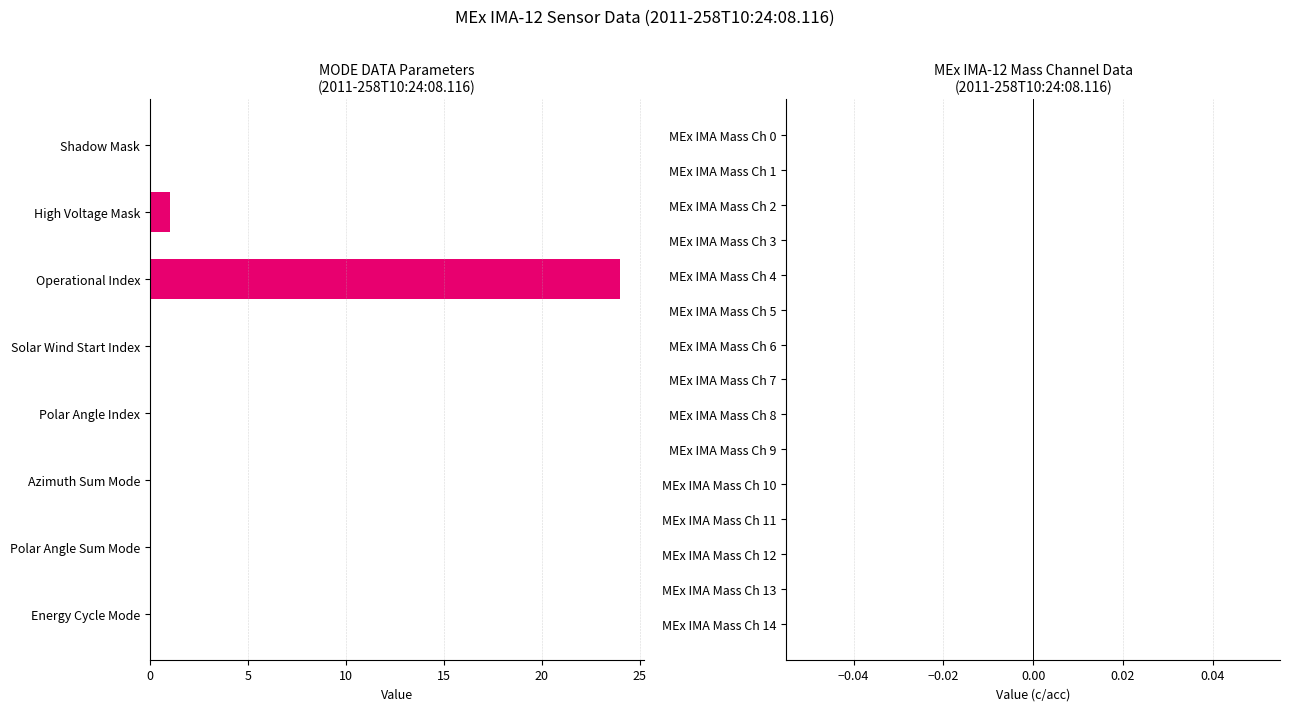

Is it true that the value at Azimuth Sum Mode is -15?

False